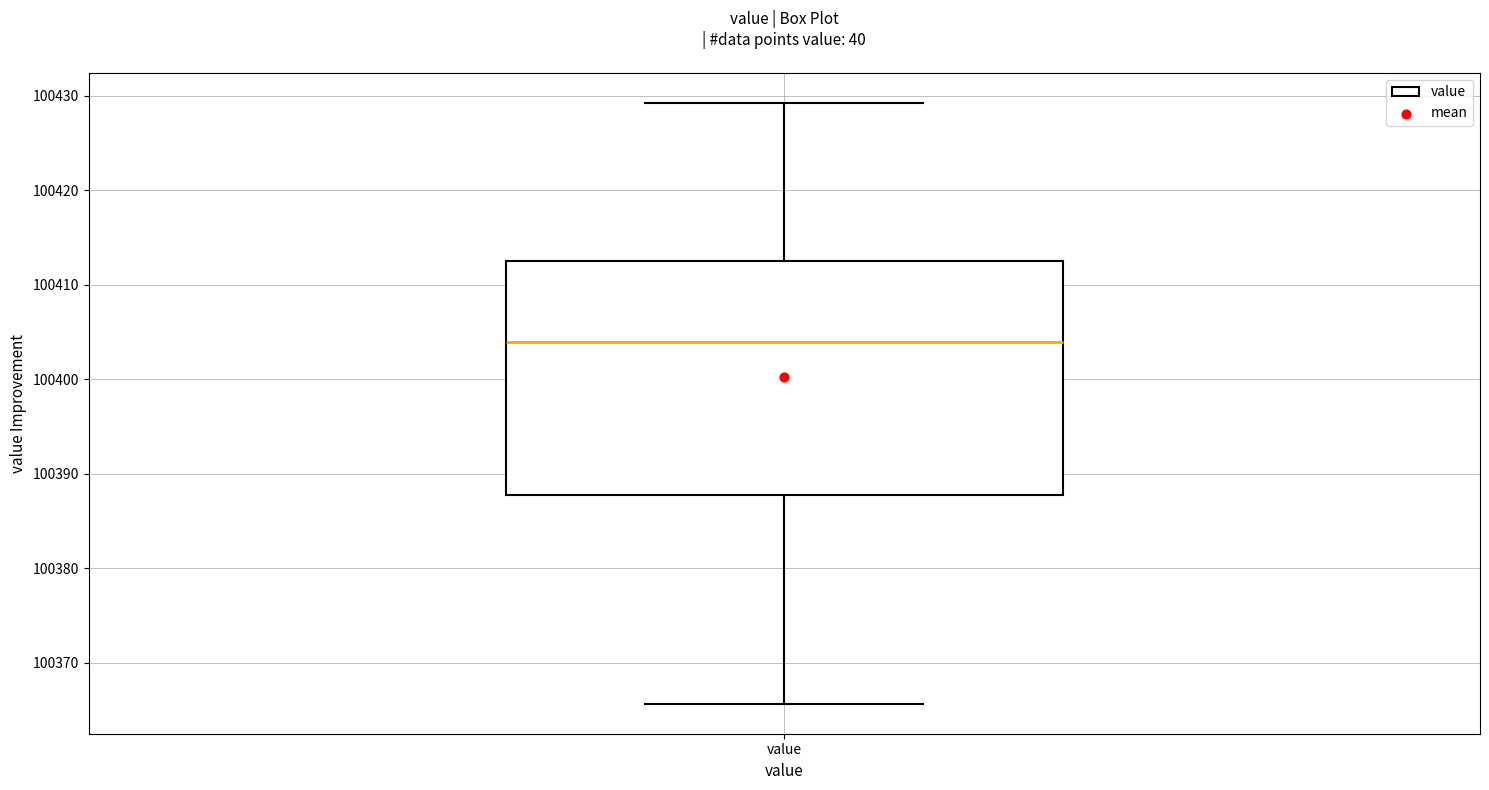

Where does the median line of the box for value sit on the y-axis? The values are not printed on the chart, so give them approximately, as read against the axis.

100404